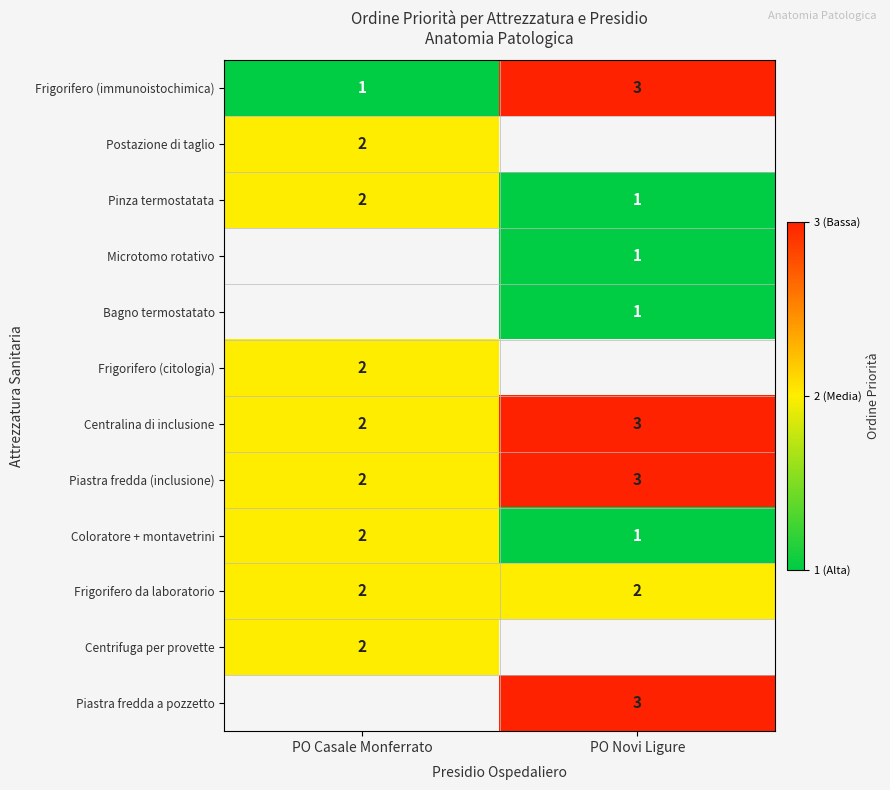

Which category has the highest value in the Piastra fredda (inclusione) series?

PO Novi Ligure